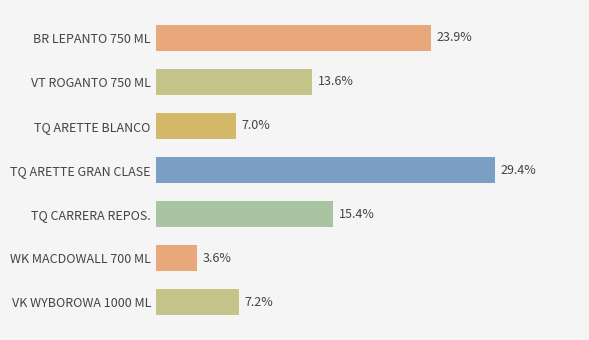

Where is the data nearest to the value 16?

TQ CARRERA REPOS.